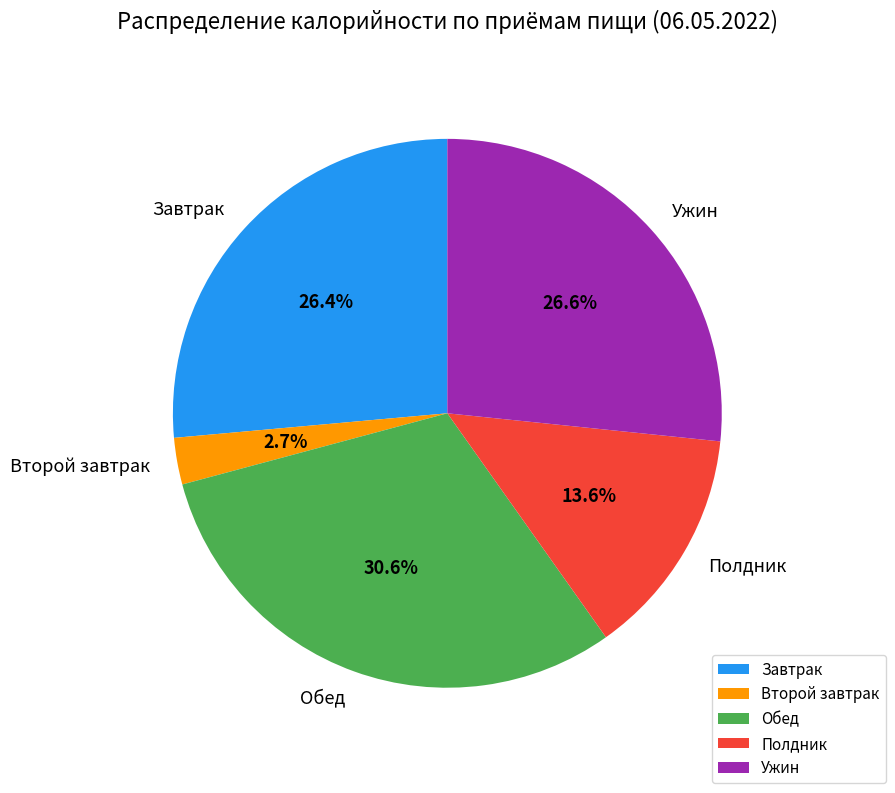

The Завтрак slice represents 16% of the pie. True or false?

False